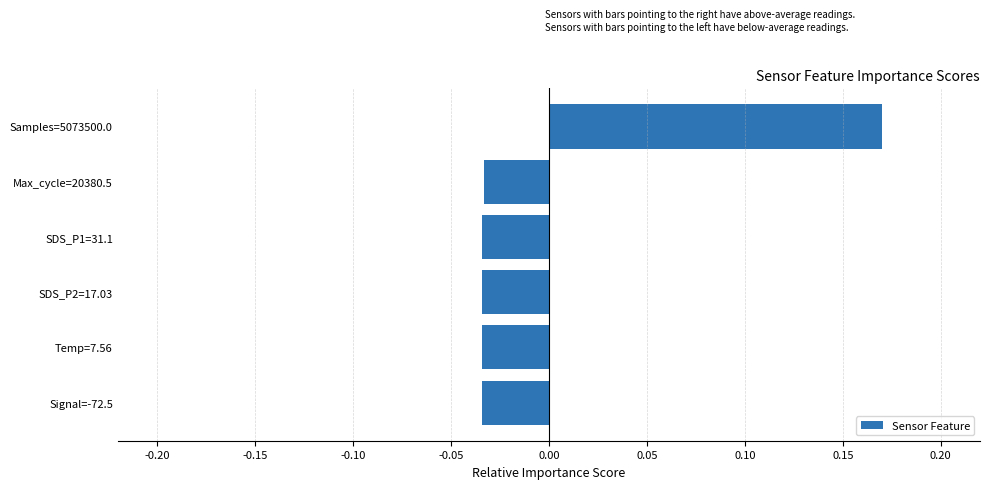

Count the values in the range 0 to 1.

1